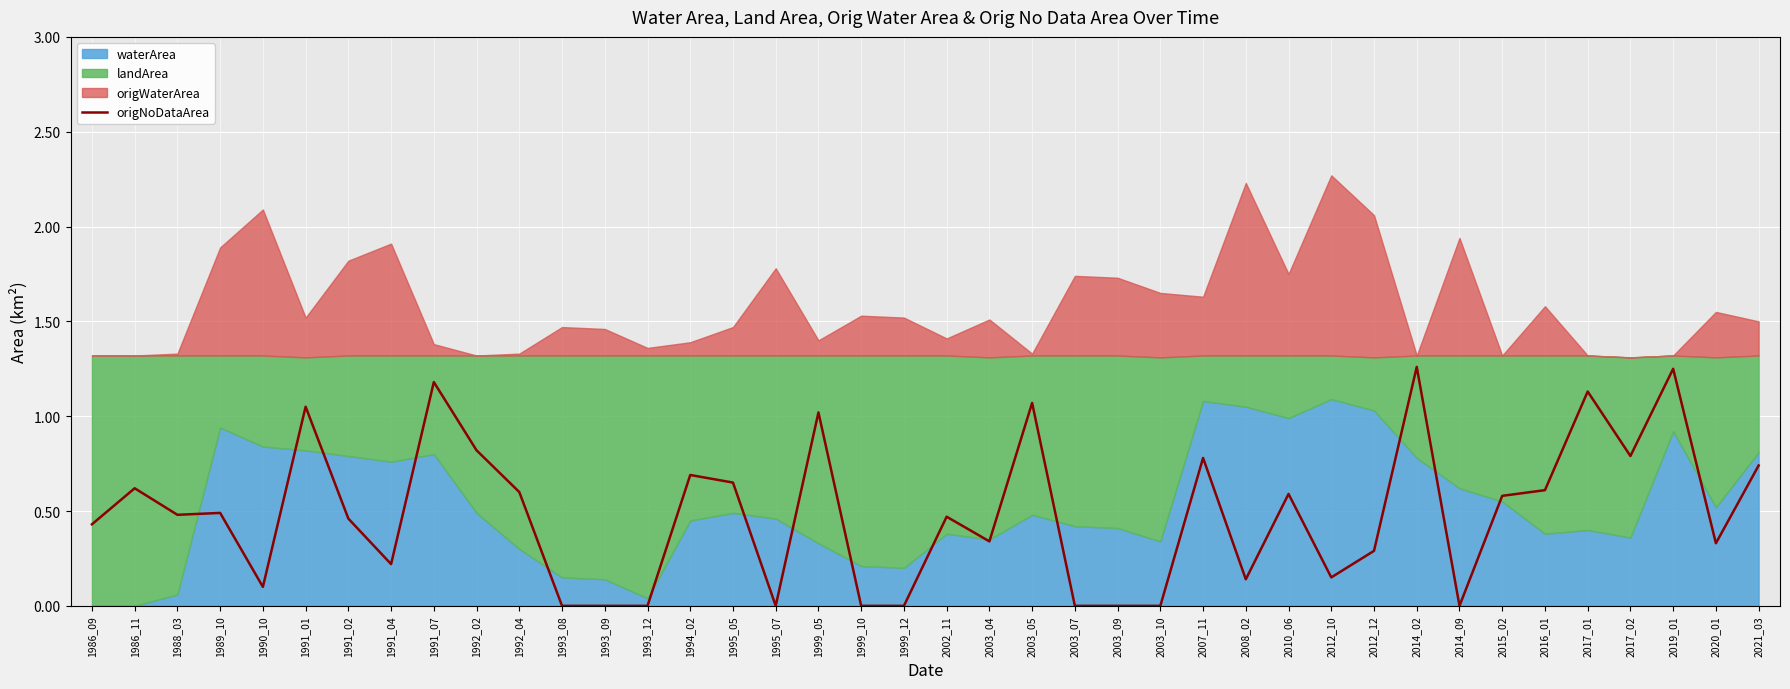

The origNoDataArea series shows 0.0 at 2014_09. True or false?

True